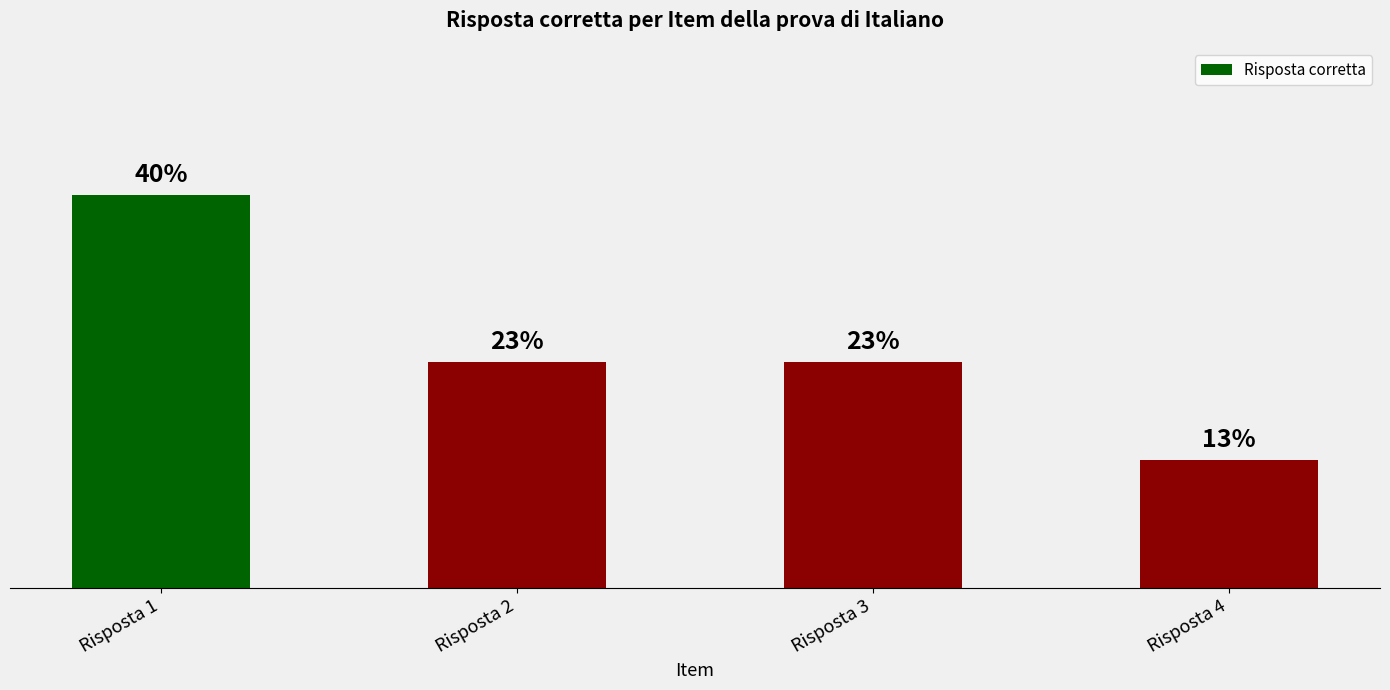

Which has a higher value, Risposta 4 or Risposta 3?

Risposta 3